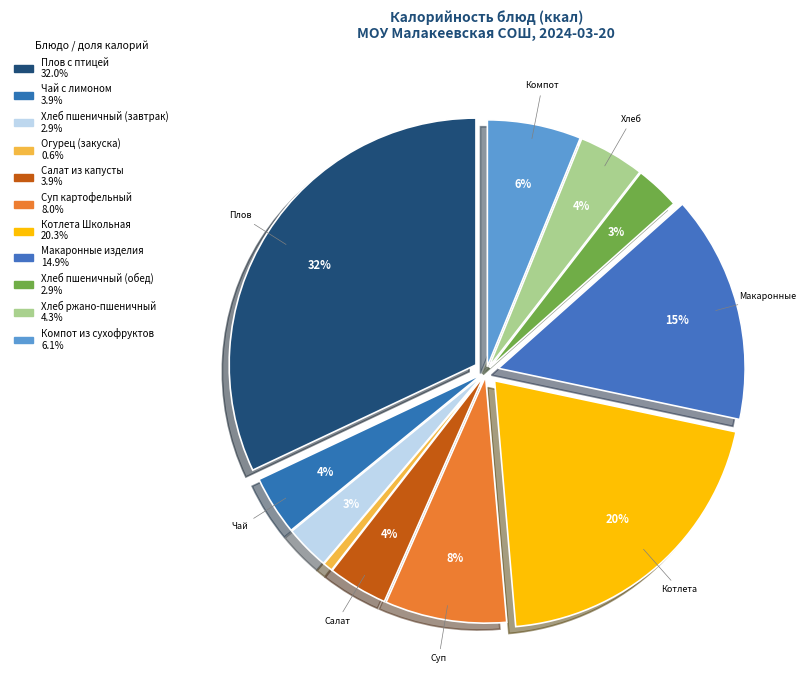

To the nearest percent, what is the difference between the largest and smallest slice percentages?

31%